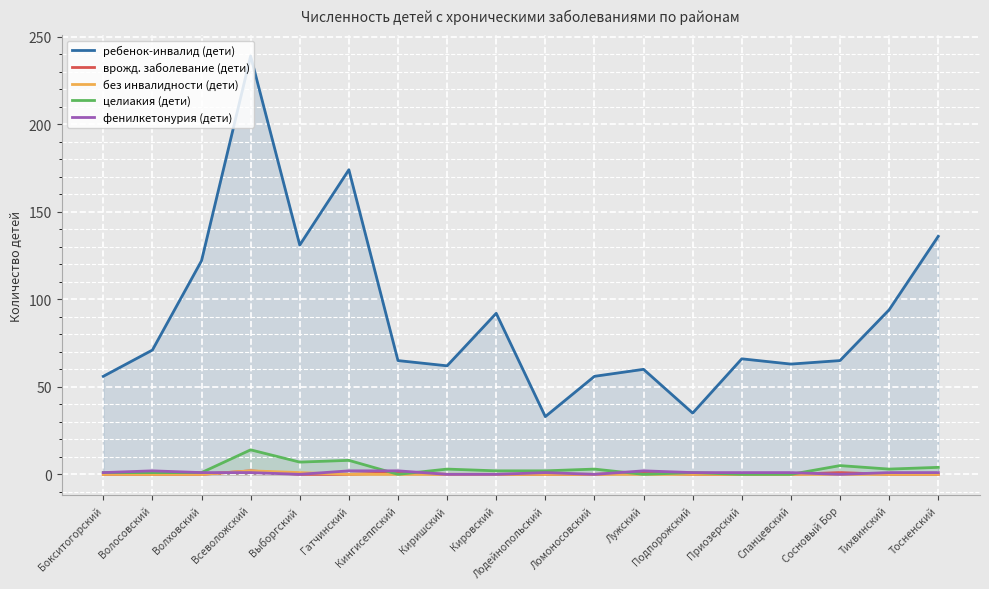

Where is фенилкетонурия (дети) nearest to the value 1?

Бокситогорский